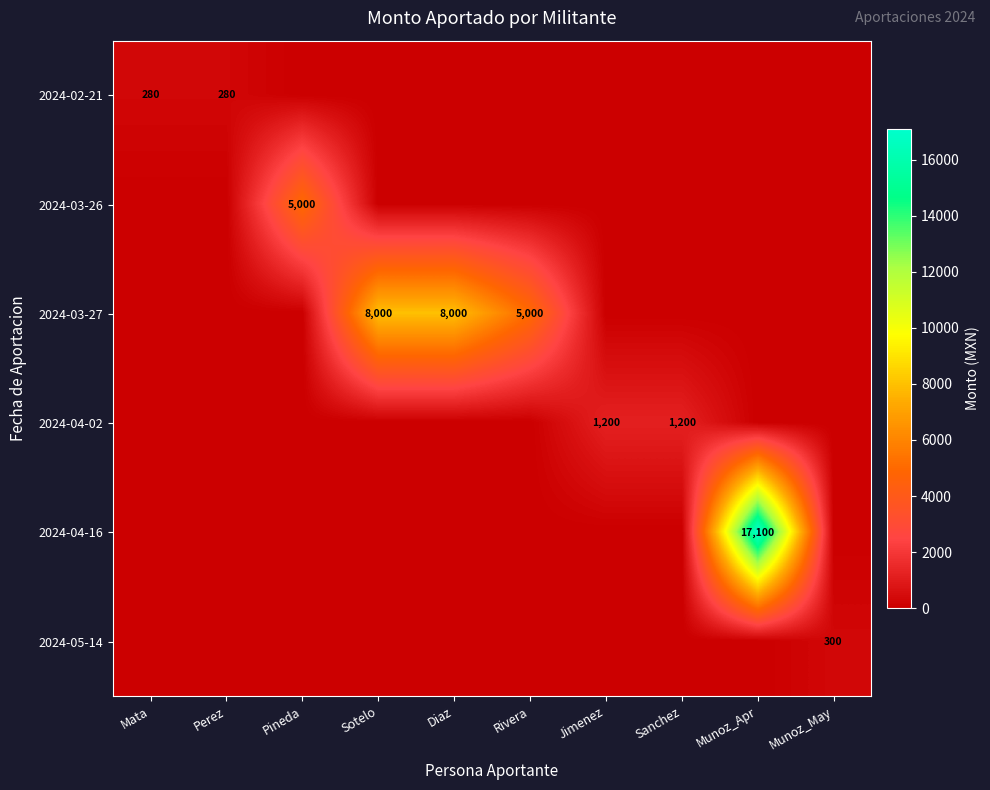

The value of 2024-03-27 at Rivera is 7899. True or false?

False